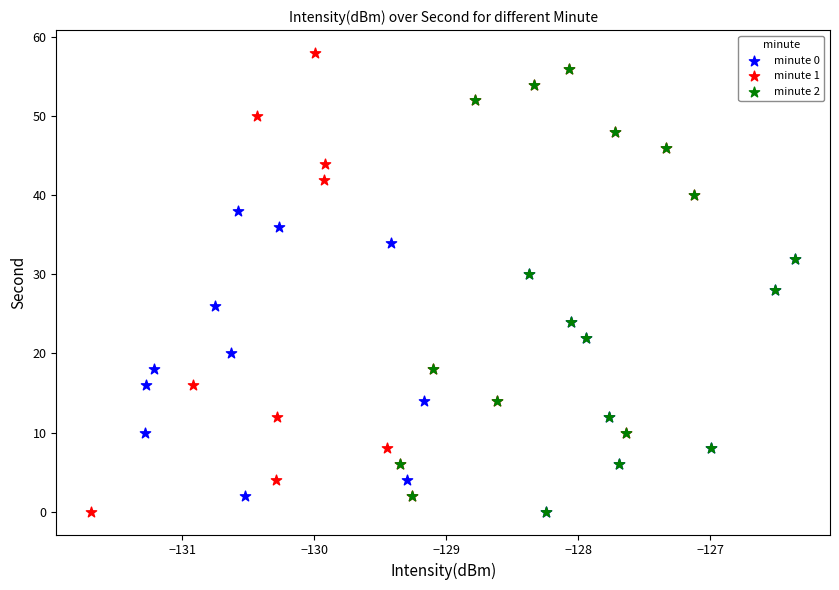

Which series has the largest Y range (max minus min)?

minute 1